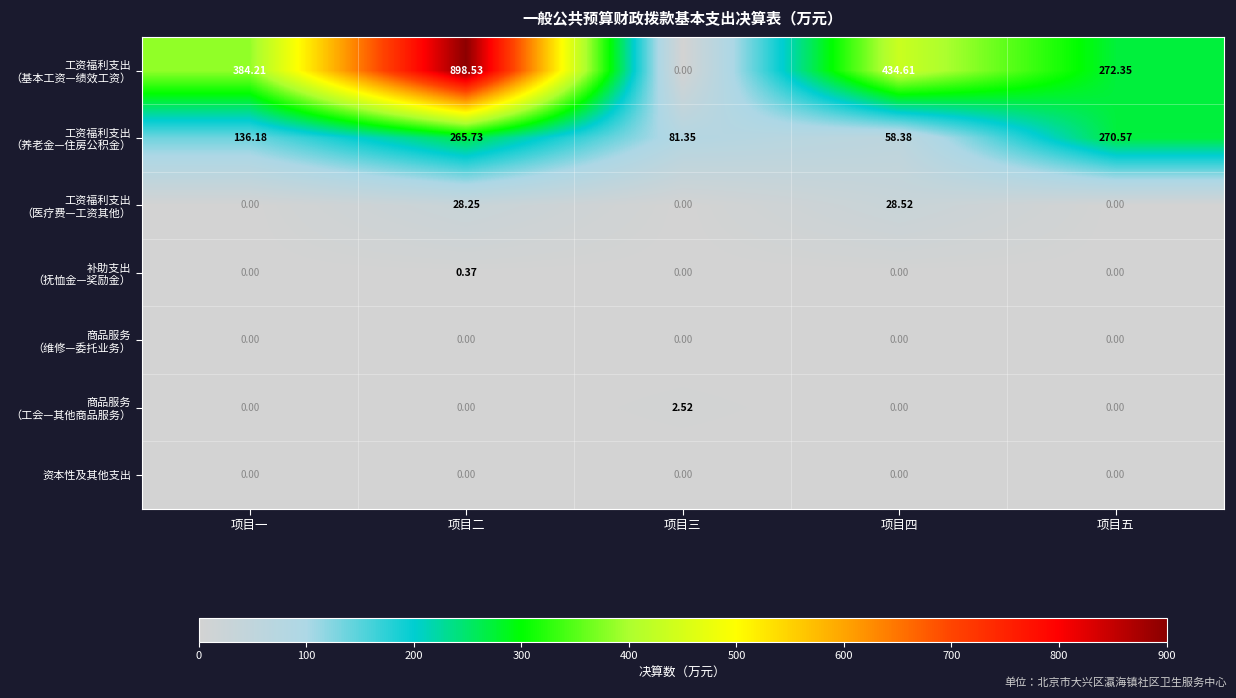

Count the number of categories in the chart.

5